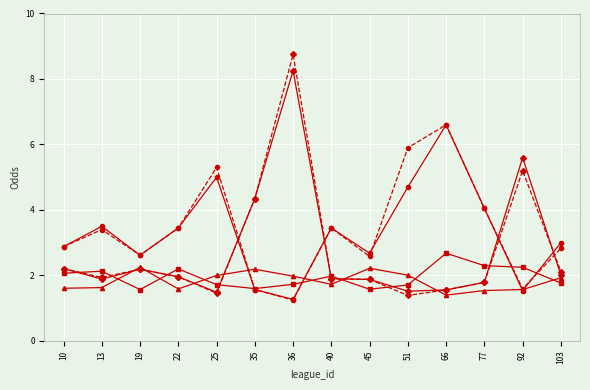

Which label corresponds to the largest value in the chart?

36